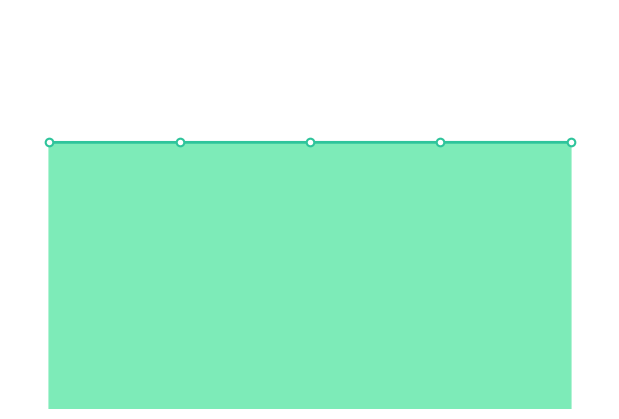

Approximately how many times larger is the value at 0 compared to 3?

1.0